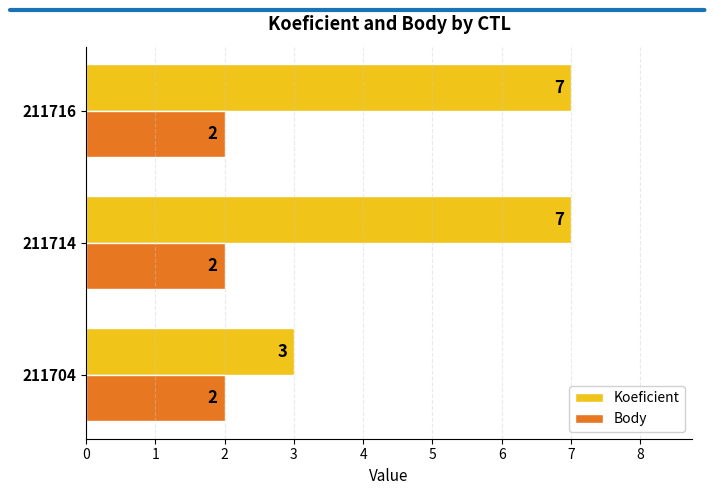

How many Koeficient values are between 3 and 7?

3